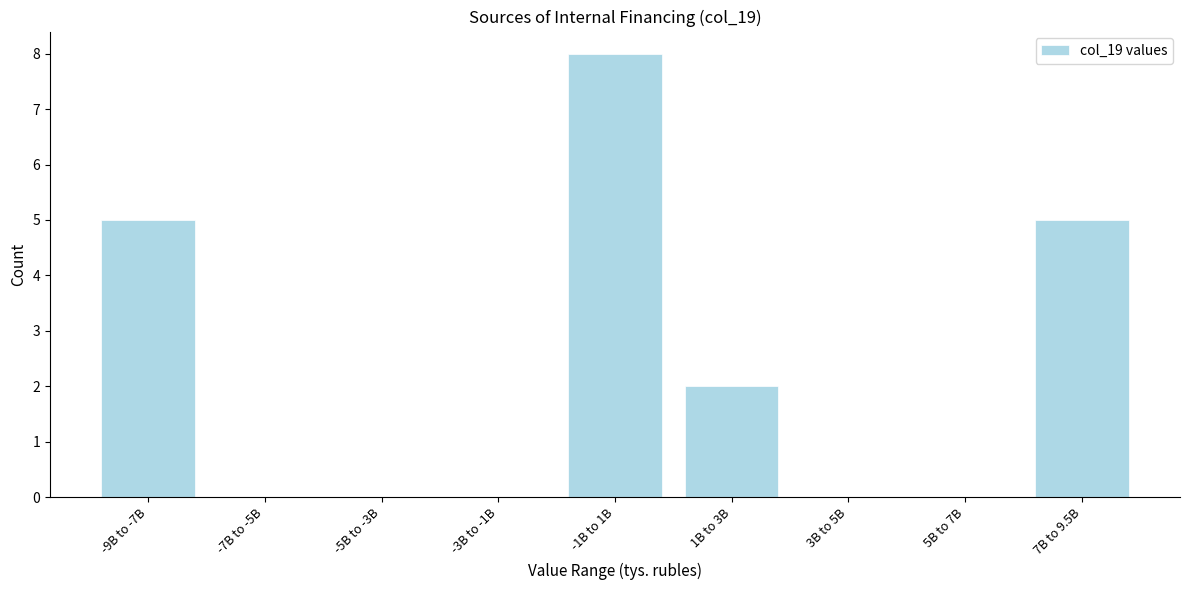

Reading left to right, list all the values displayed in this chart.

-9B to -7B=5	-7B to -5B=0	-5B to -3B=0	-3B to -1B=0	-1B to 1B=8	1B to 3B=2	3B to 5B=0	5B to 7B=0	7B to 9.5B=5